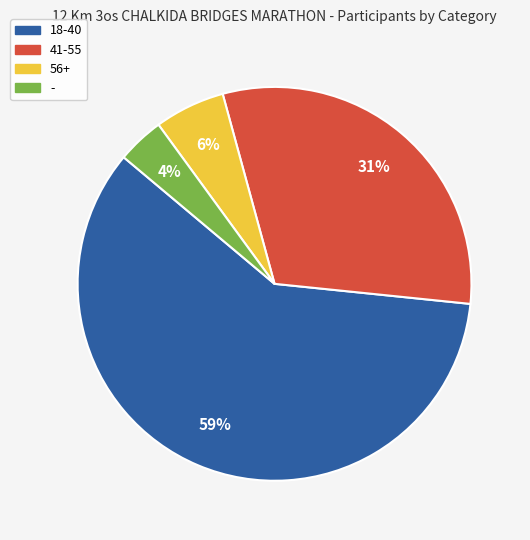

How many segments does this pie chart have?

4